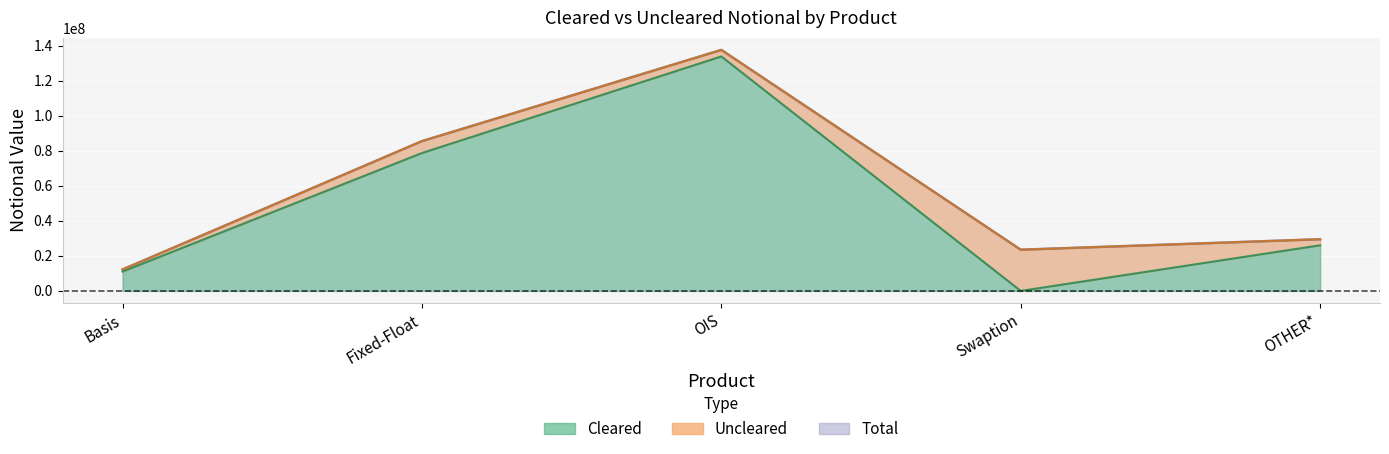

True or false: Total and Cleared cross at least once.

False